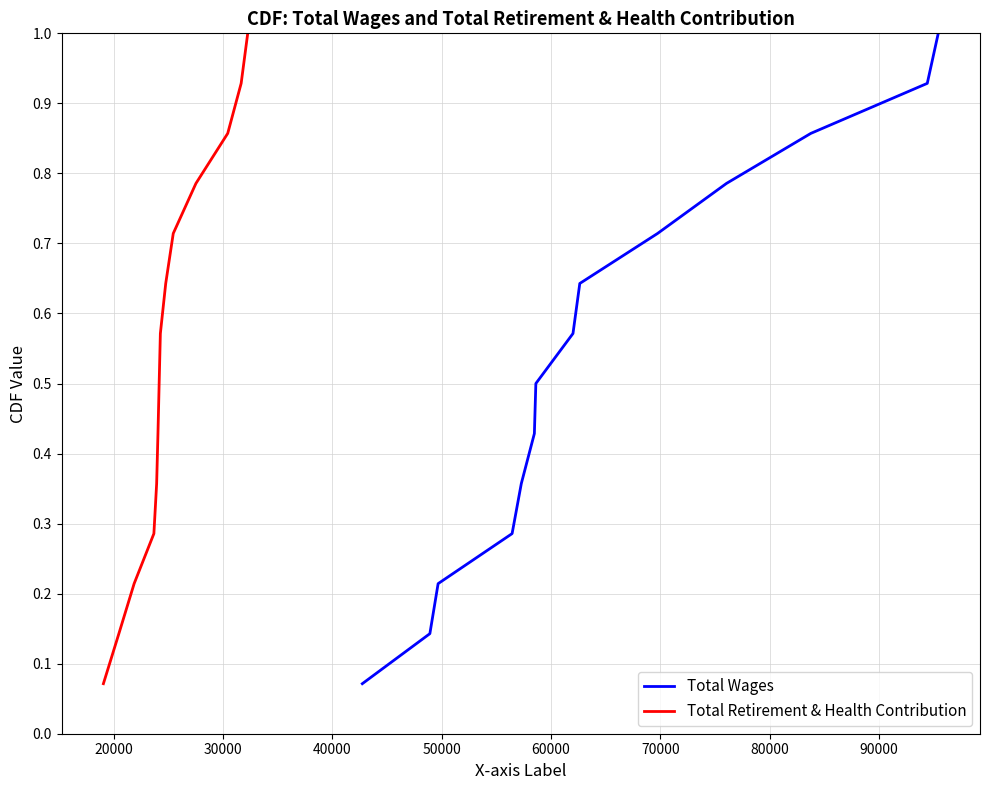

True or false: Total Wages and Total Retirement & Health Contribution cross at least once.

False